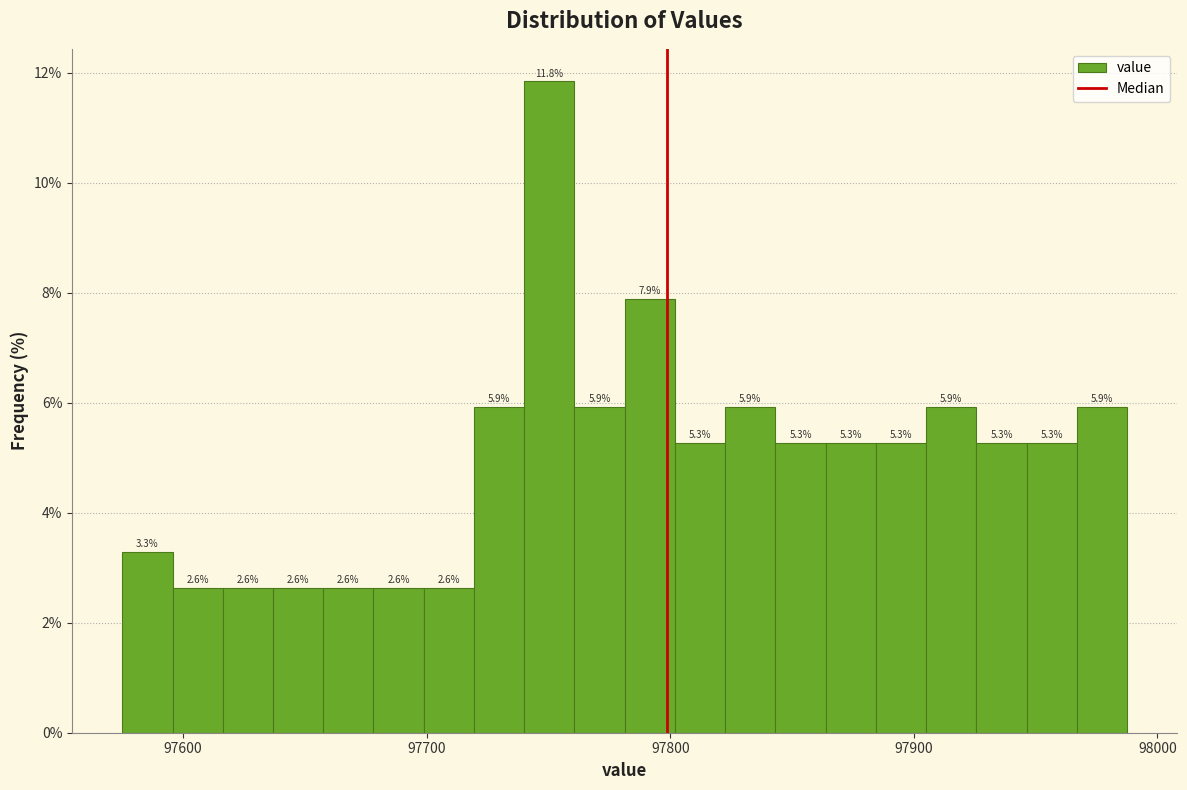

Read against the x-axis, roughly where is the centre of the tallest bar?

97750